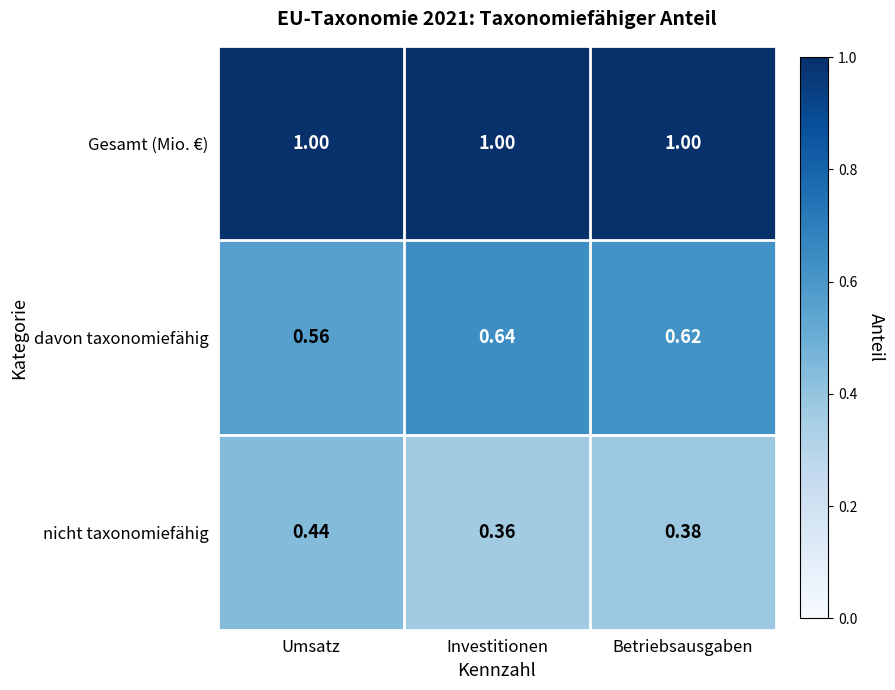

Which series has the largest total across all categories?

Gesamt (Mio. €)